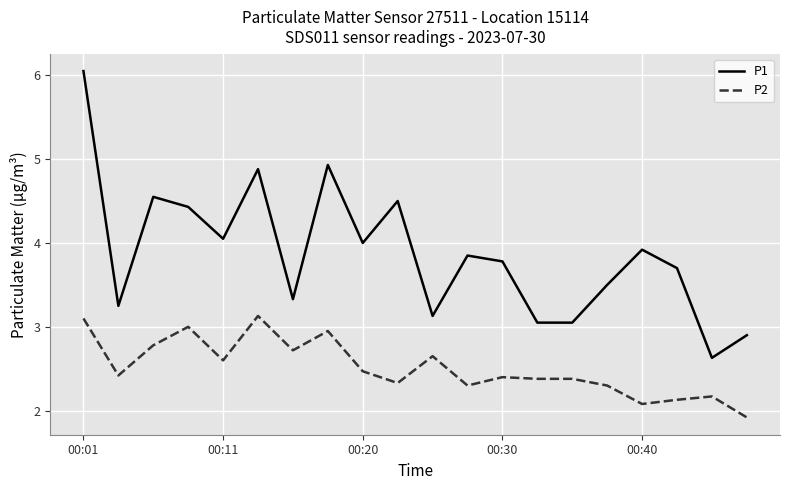

Which series has the largest total across all categories?

P1